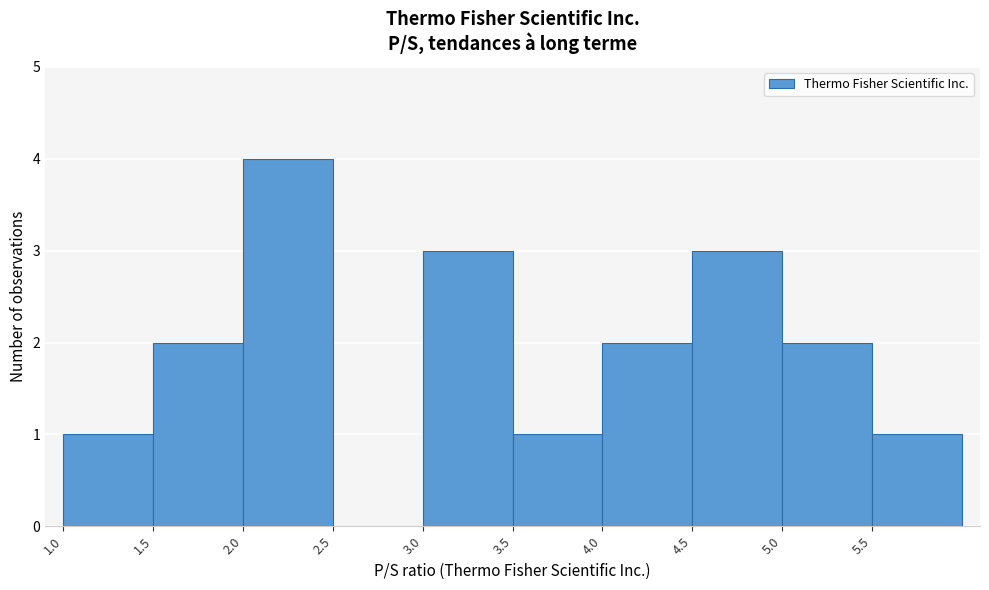

Reading left to right, list every bar in this chart as the range it spans on the x-axis followed by its height. The values are not printed on the chart, so give them approximately, as read against the axis.

1.0 to 1.5: 1
1.5 to 2.0: 2
2.0 to 2.5: 4
2.5 to 3.0: 0
3.0 to 3.5: 3
3.5 to 4.0: 1
4.0 to 4.5: 2
4.5 to 5.0: 3
5.0 to 5.5: 2
5.5 to 6.0: 1